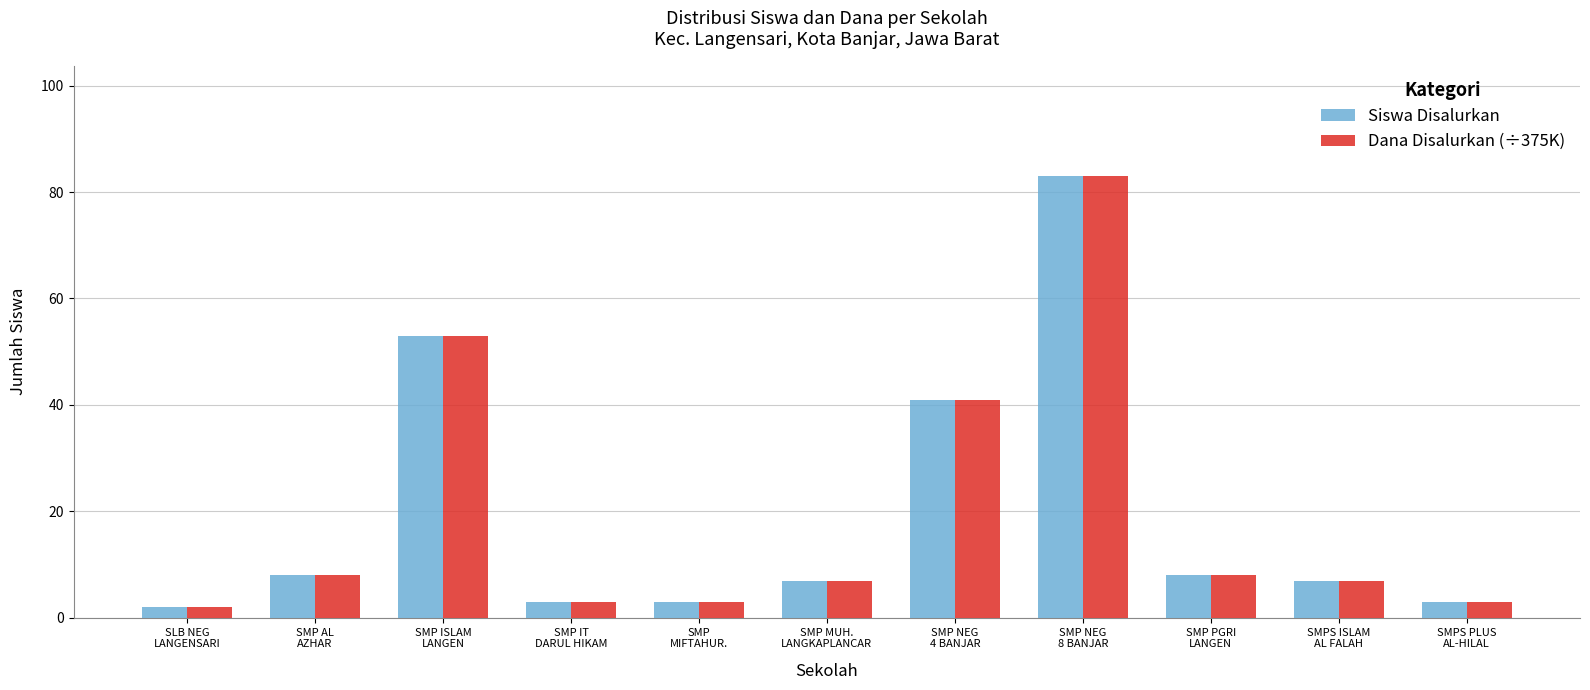

What is the maximum value shown in the chart?

83